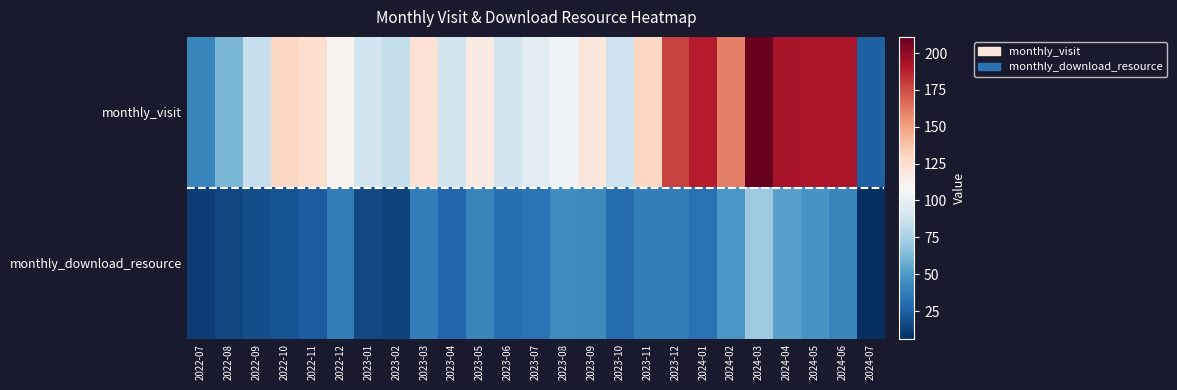

Rank the series at 2024-05 from lowest to highest value.

monthly_download_resource, monthly_visit